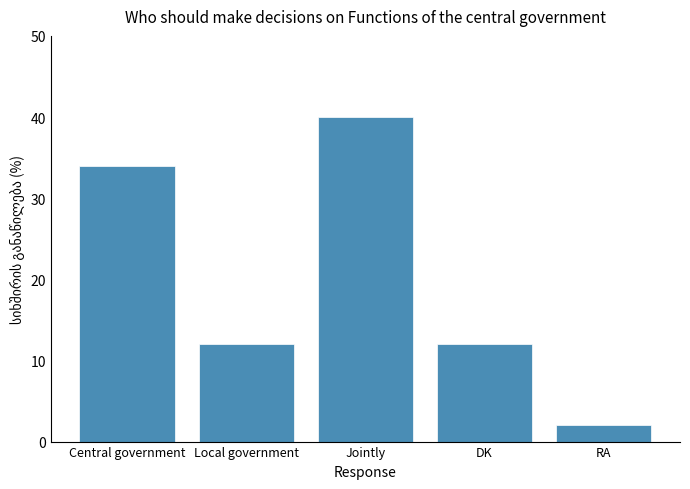

Count the values in the range 12 to 34.

3